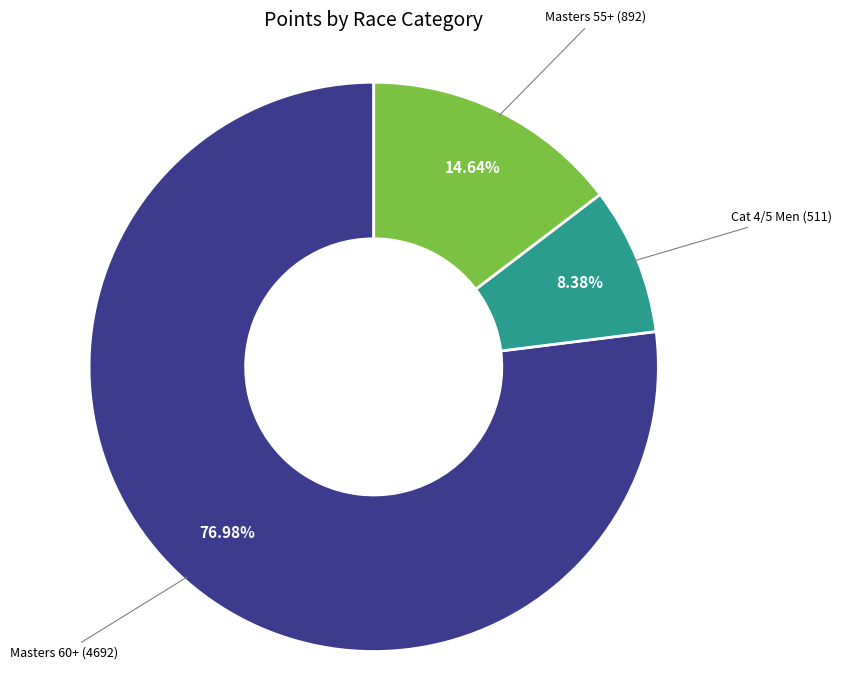

Does any single category account for the majority?

Yes